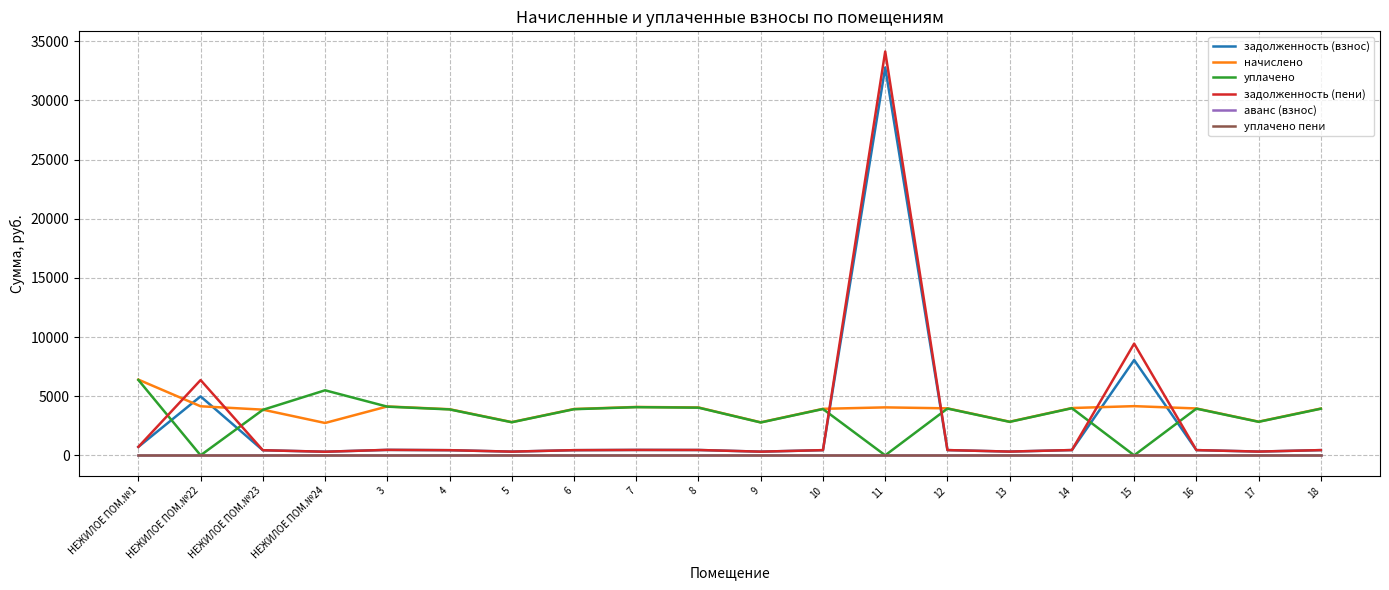

Does the chart display data point markers on the line(s)?

No